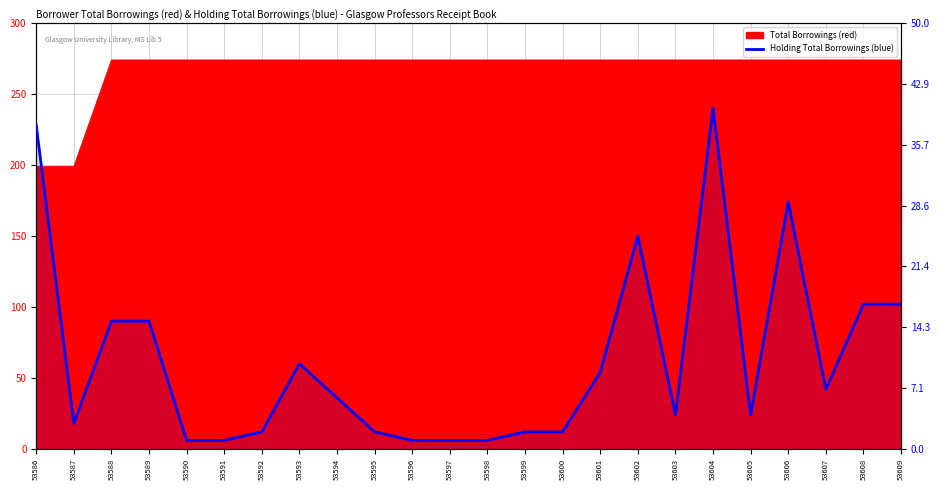

Rank the categories by value from highest to lowest.

53604, 53586, 53606, 53602, 53608, 53609, 53588, 53589, 53593, 53601, 53607, 53594, 53603, 53605, 53587, 53592, 53595, 53599, 53600, 53590, 53591, 53596, 53597, 53598